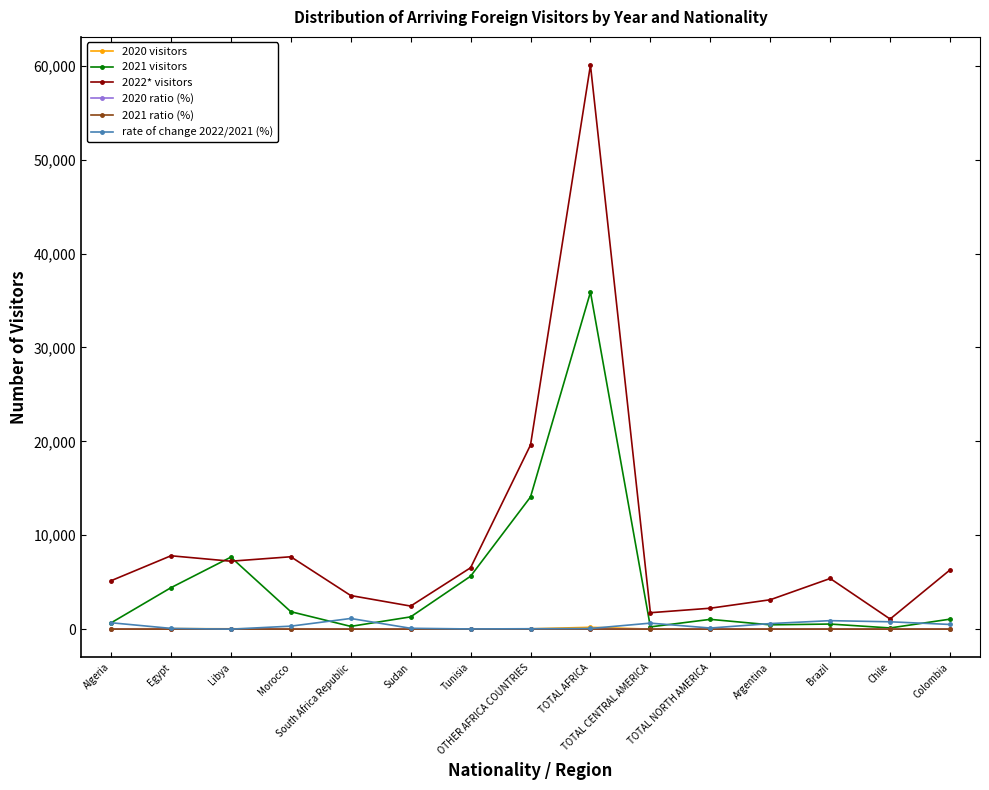

Which series has the widest spread of values?

2022* visitors